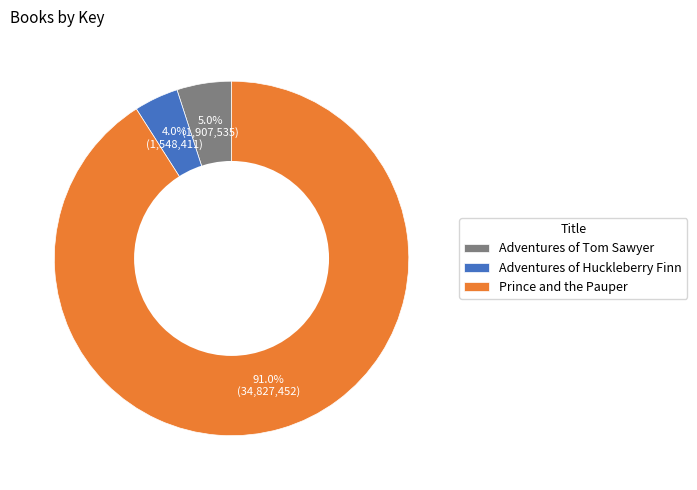

To the nearest percent, what is the combined percentage of Adventures of Tom Sawyer and Prince and the Pauper?

96%